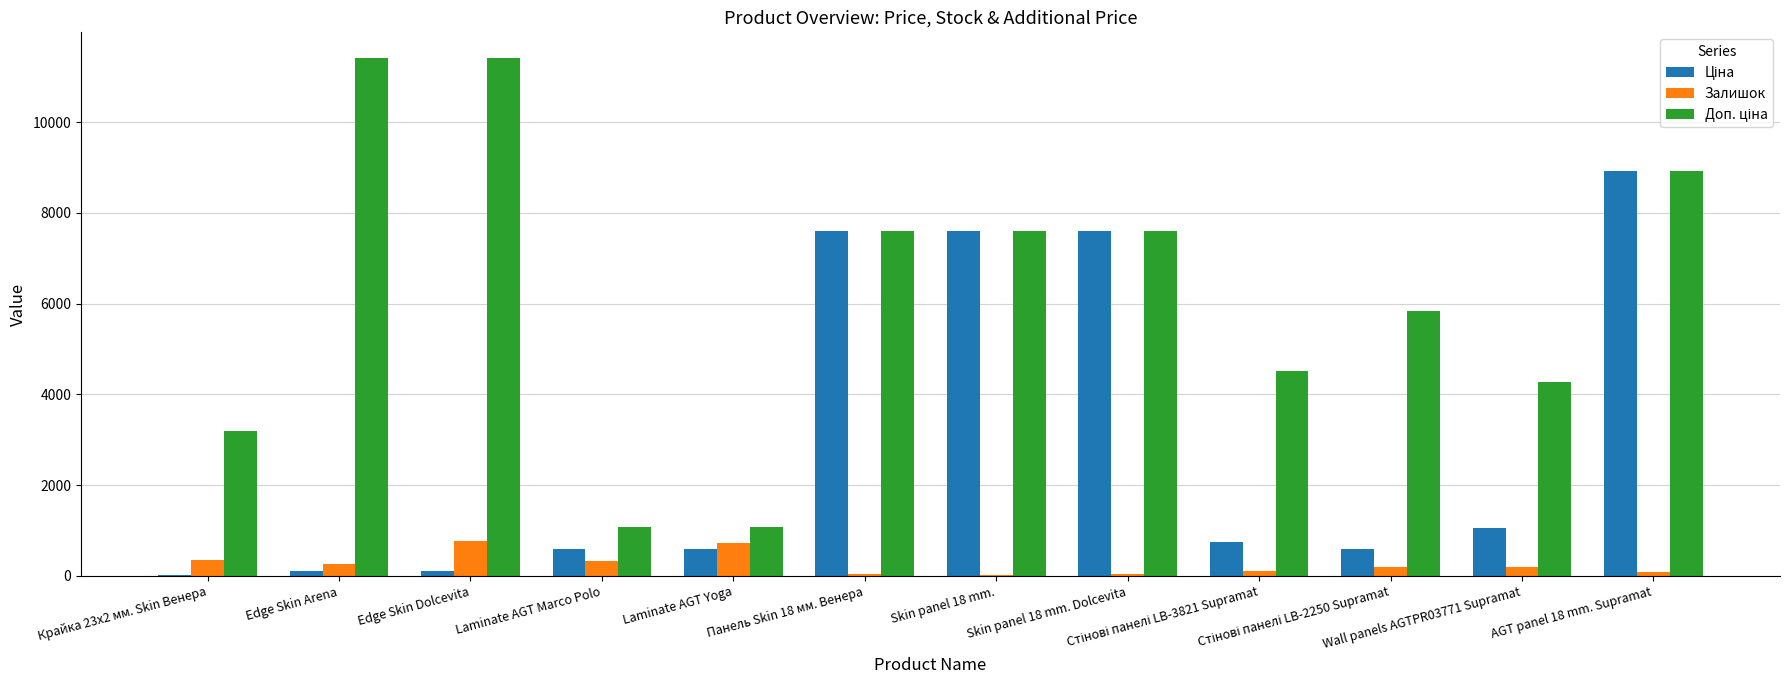

How many series are shown in this chart?

3